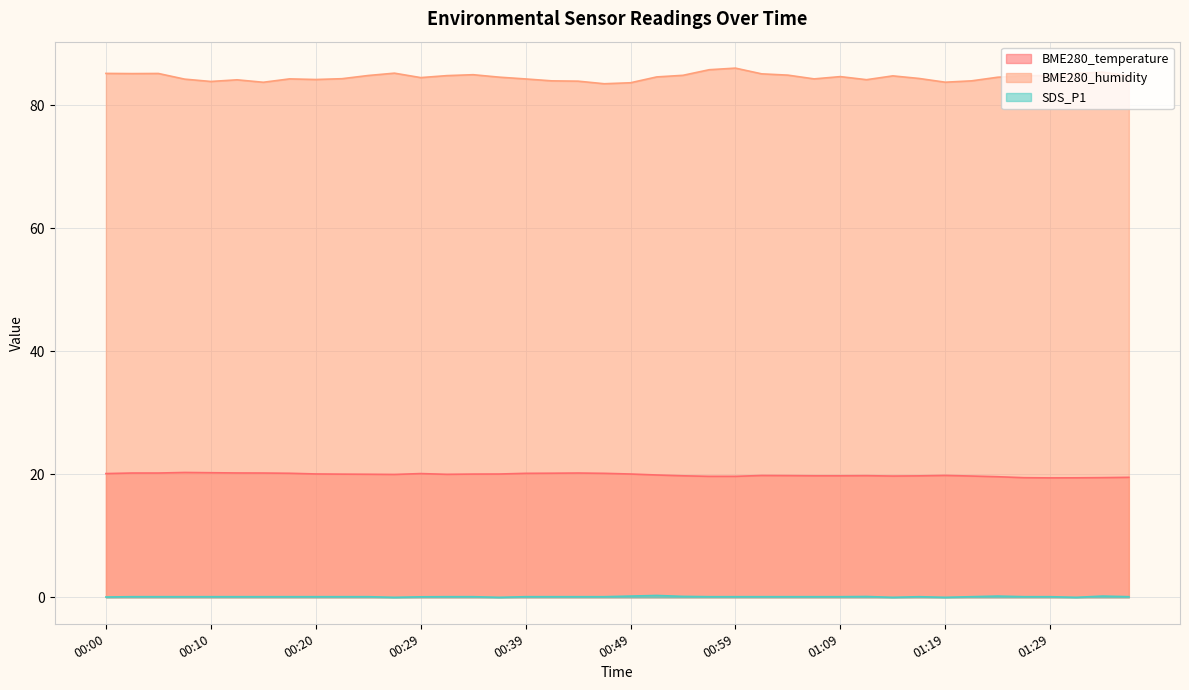

What is the difference between the BME280_temperature values at 00:52 and 00:32?

0.1